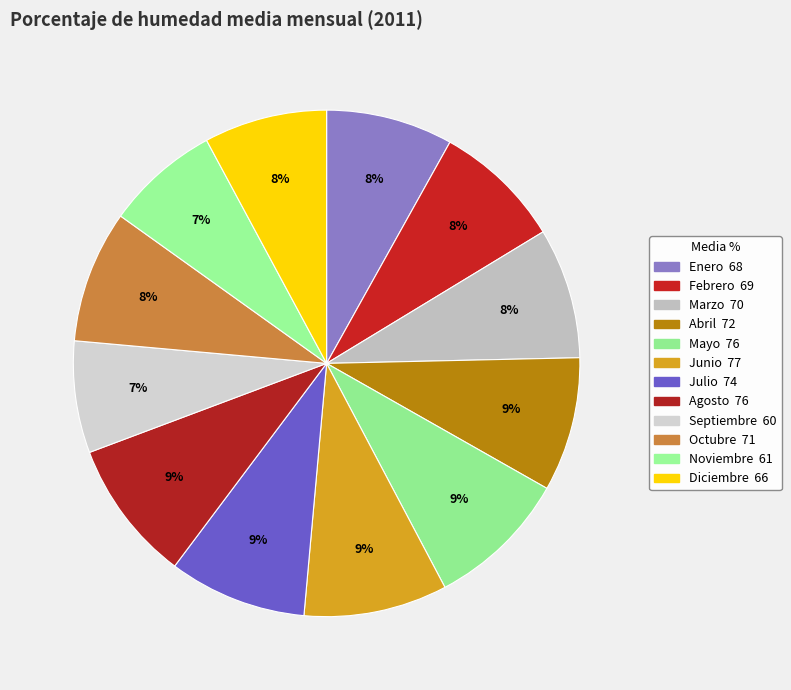

How many segments does this pie chart have?

12